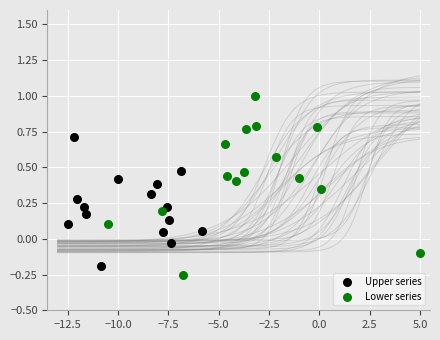

Which series has the widest spread of Y values?

Lower series